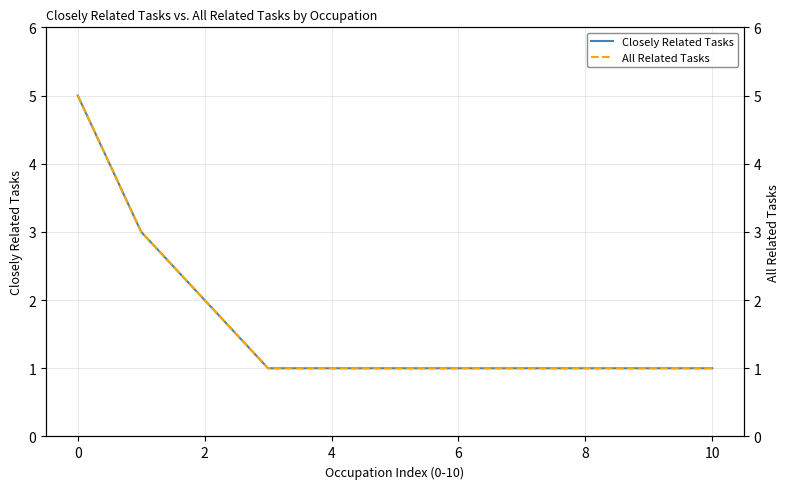

True or false: Closely Related Tasks has more than 0 points higher than both neighbors.

False